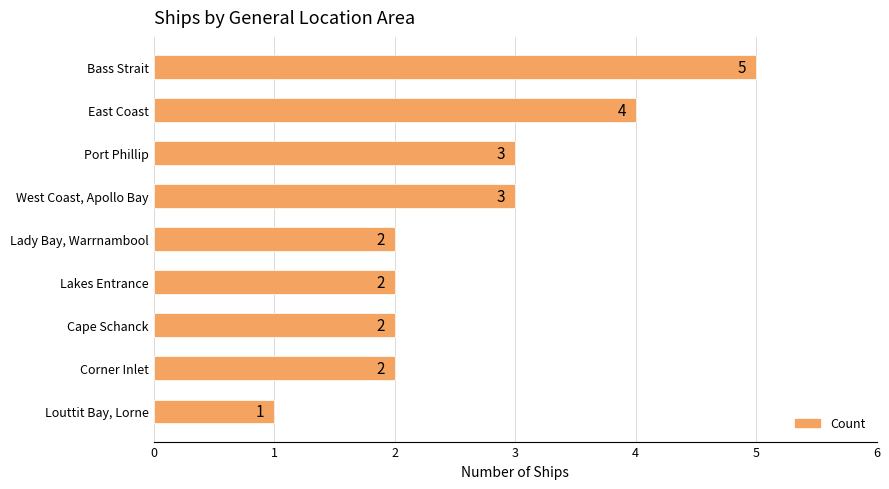

Count the values in the range 2 to 3.

6